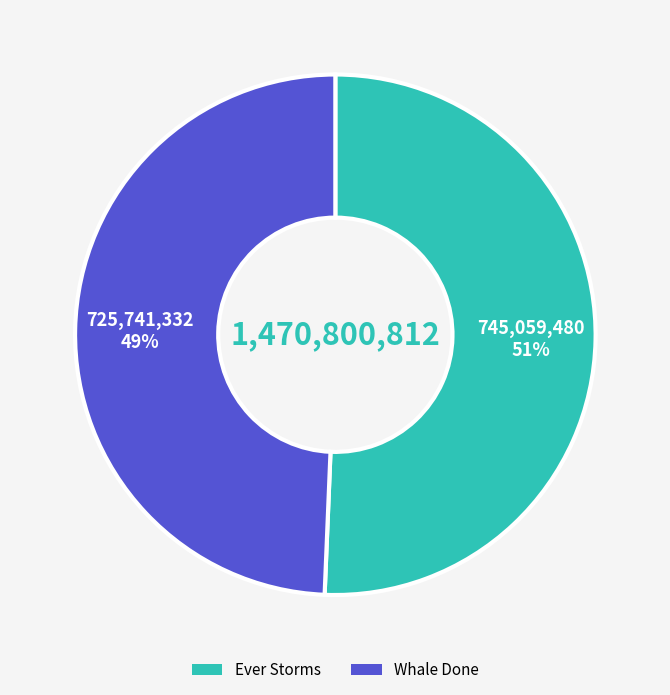

To the nearest percent, what is the average slice percentage?

50%